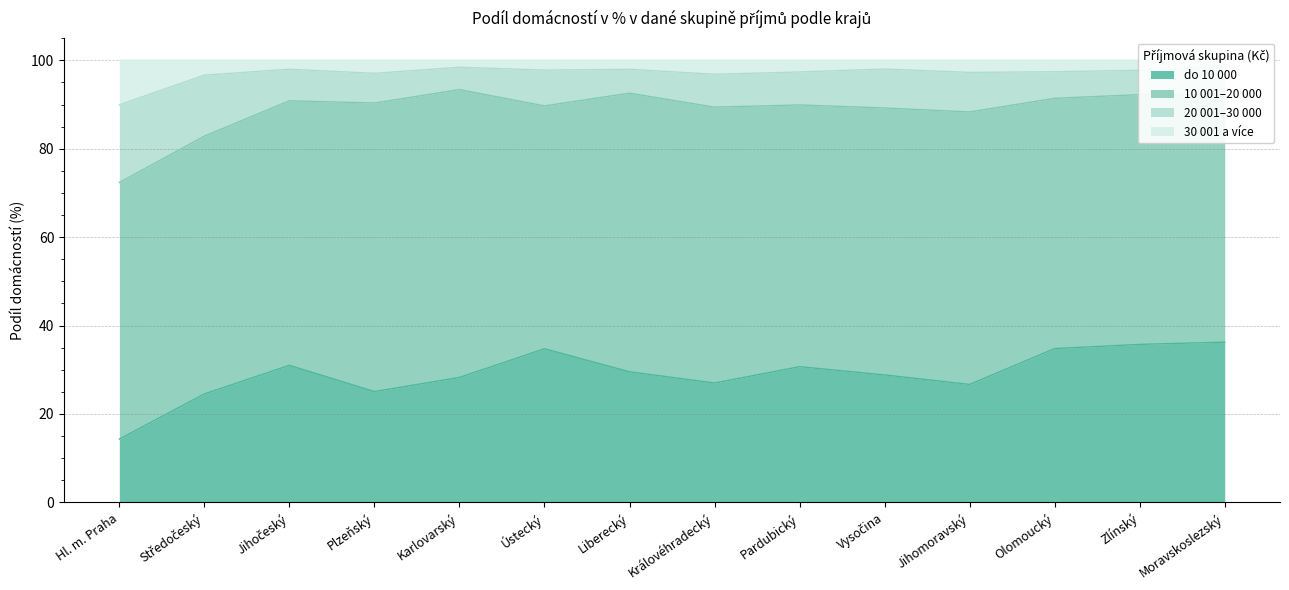

What is the minimum value for do 10 000?

14.3